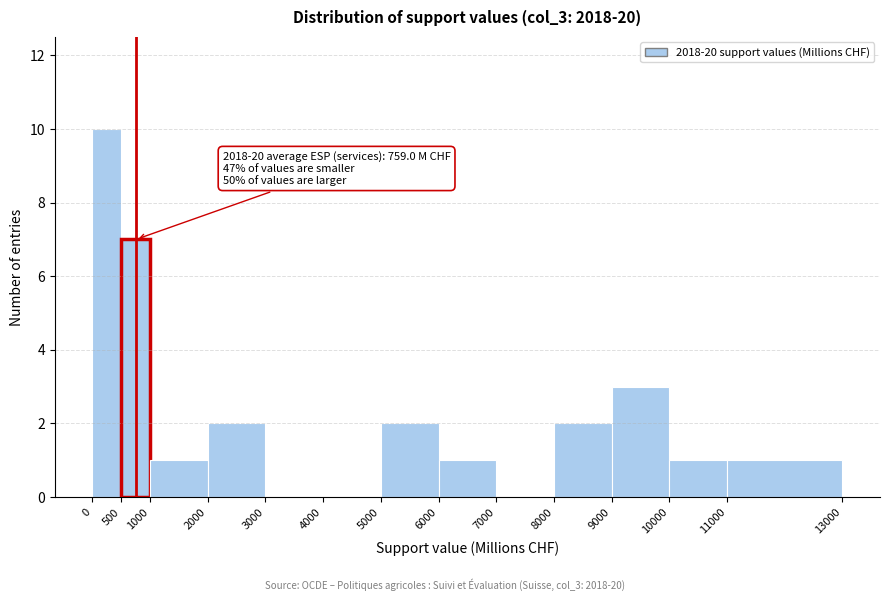

Which range on the x-axis has the tallest bar?

0 to 500